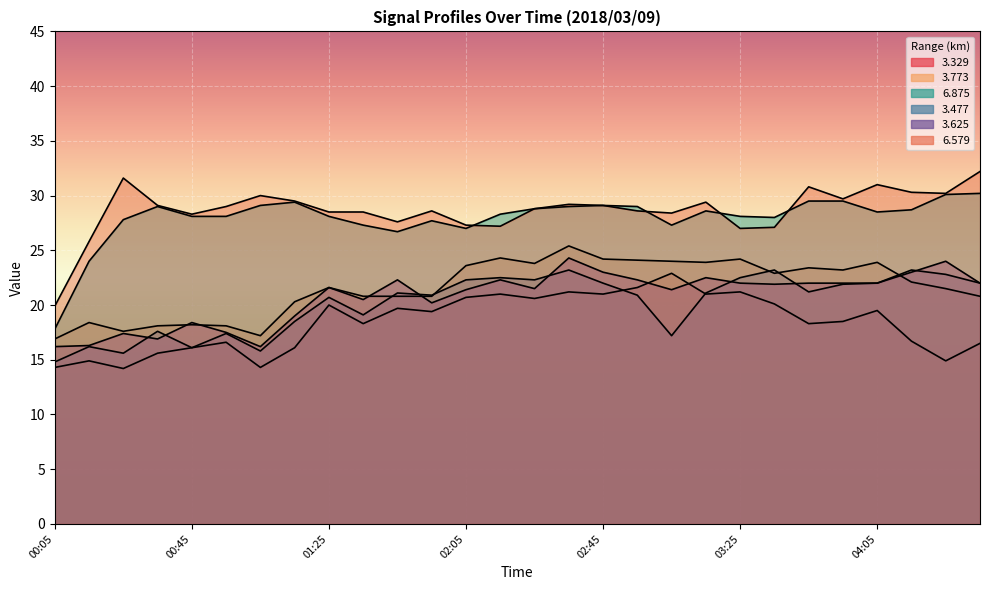

Count the number of data series in this chart.

6